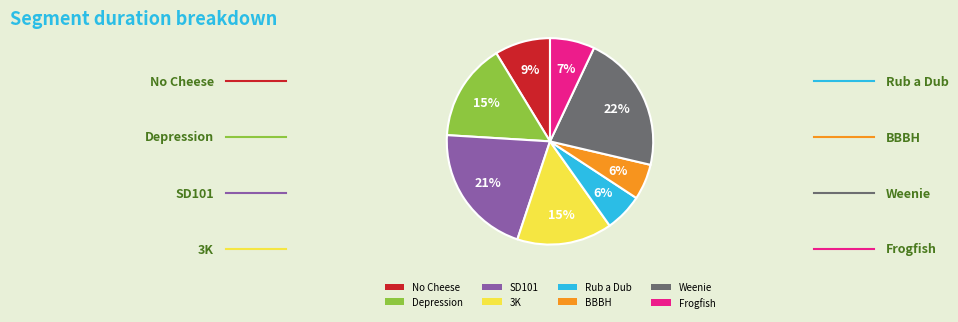

Is it true that Depression is 15% of the pie?

True